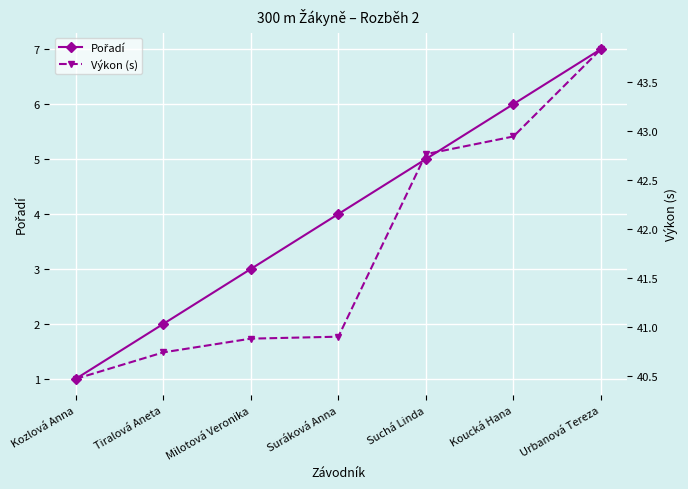

True or false: Pořadí and Výkon (s) intersect in this chart.

False